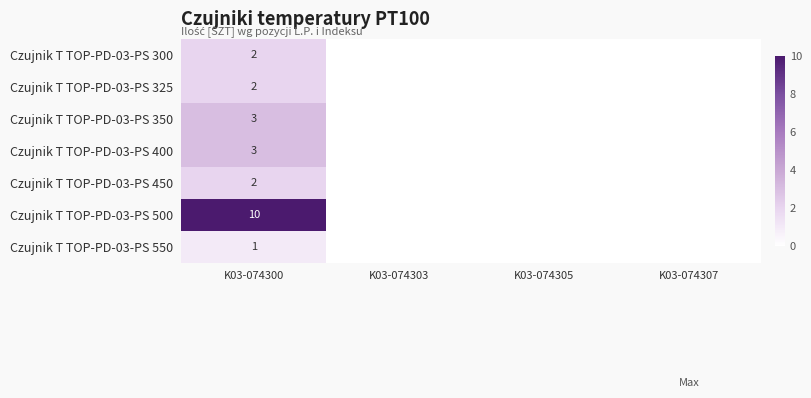

What is the difference between the highest and lowest values at K03-074300?

9